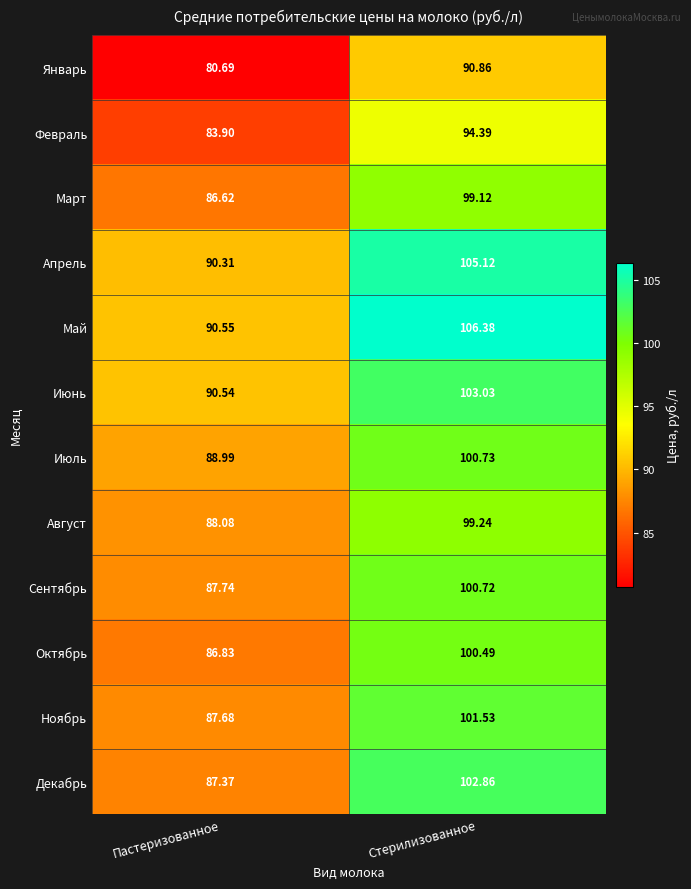

At how many categories does at least one series exceed 88?

2